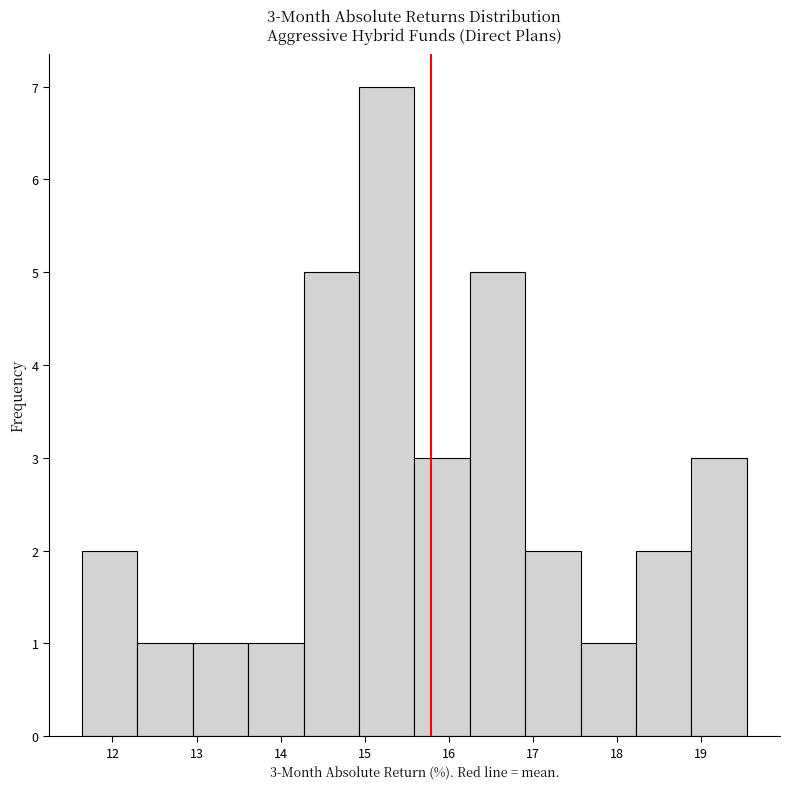

Which range on the x-axis has the tallest bar?

14.9 to 15.6